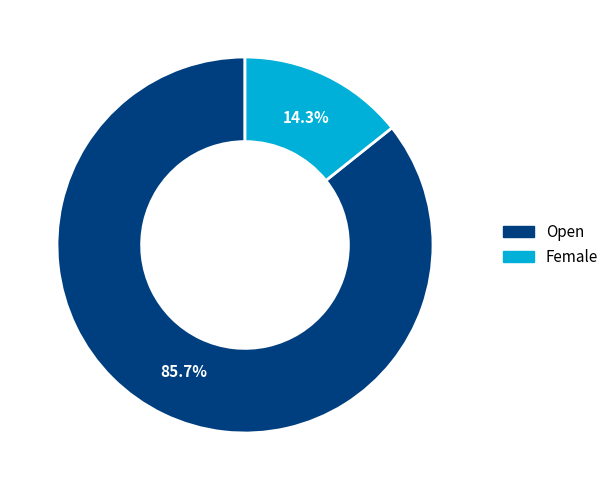

What is the total percentage of Open and Female?

100.0%